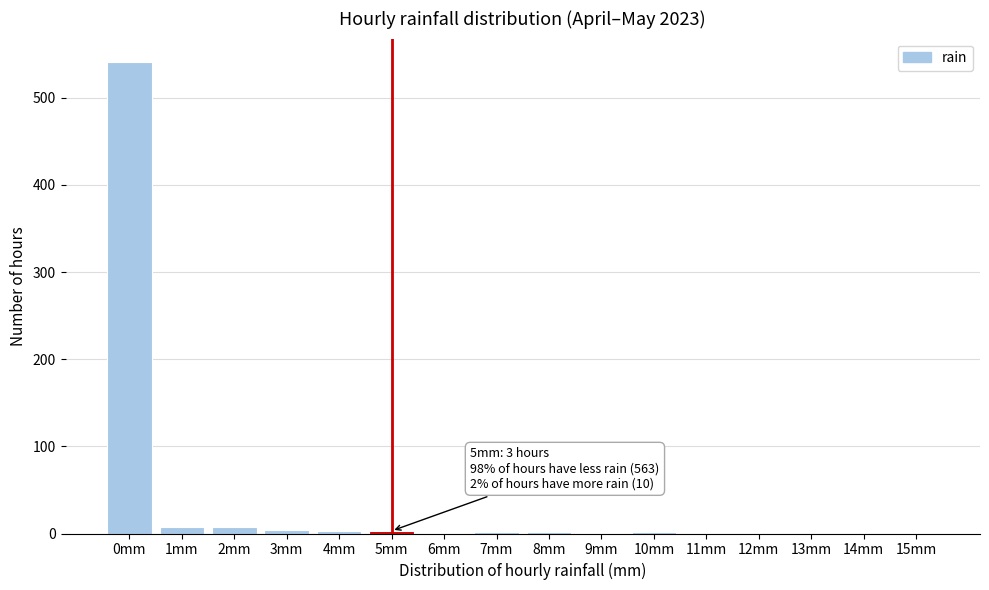

What is the greatest value displayed?

541